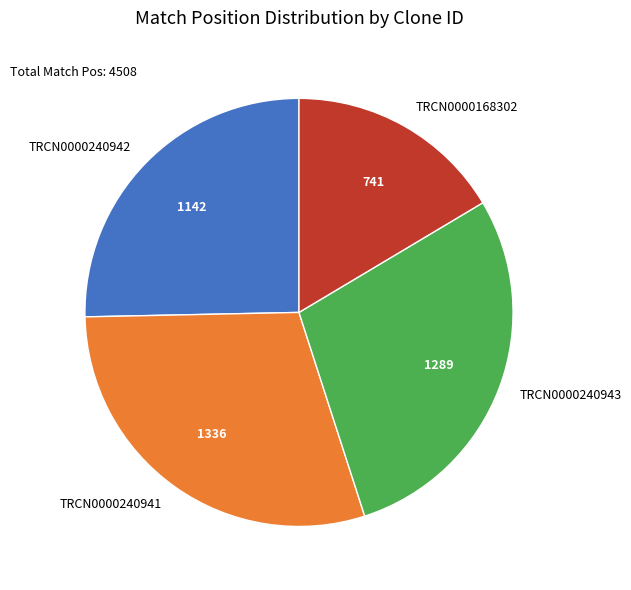

Count the number of slices in the pie.

4